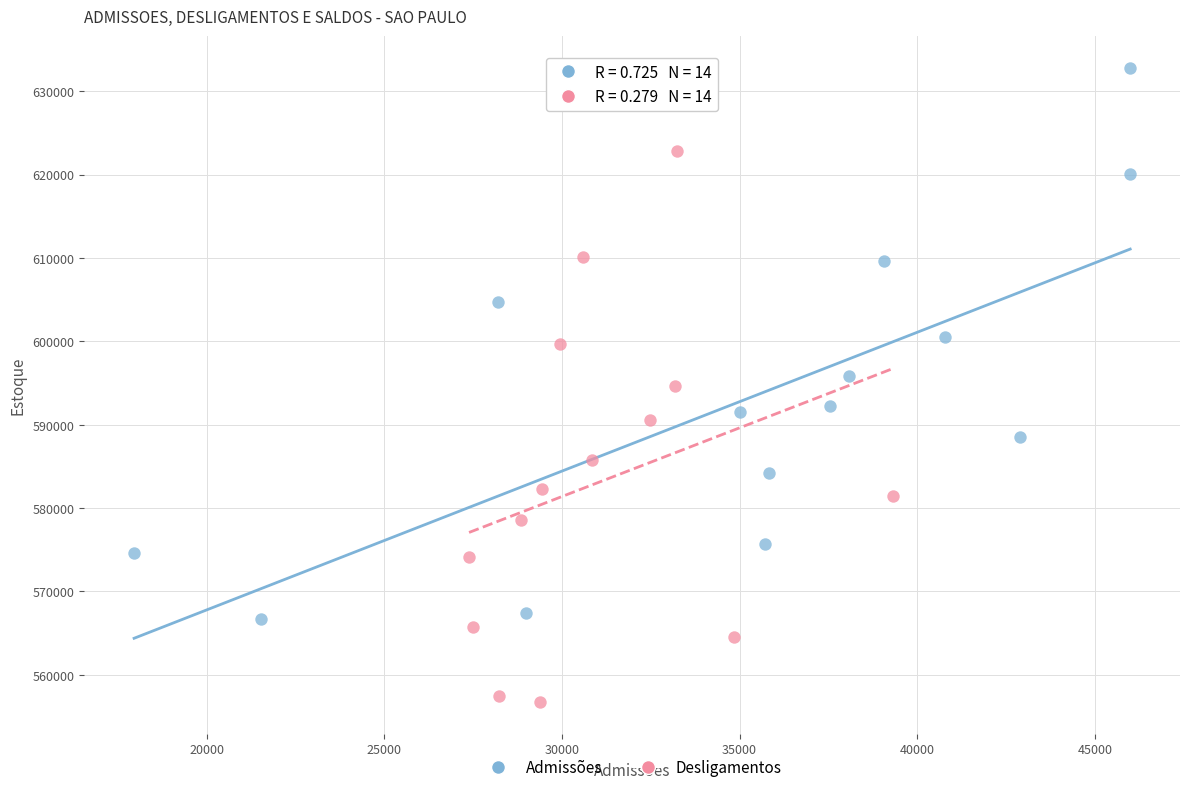

What are all the series names shown in the legend?

Admissões, Desligamentos